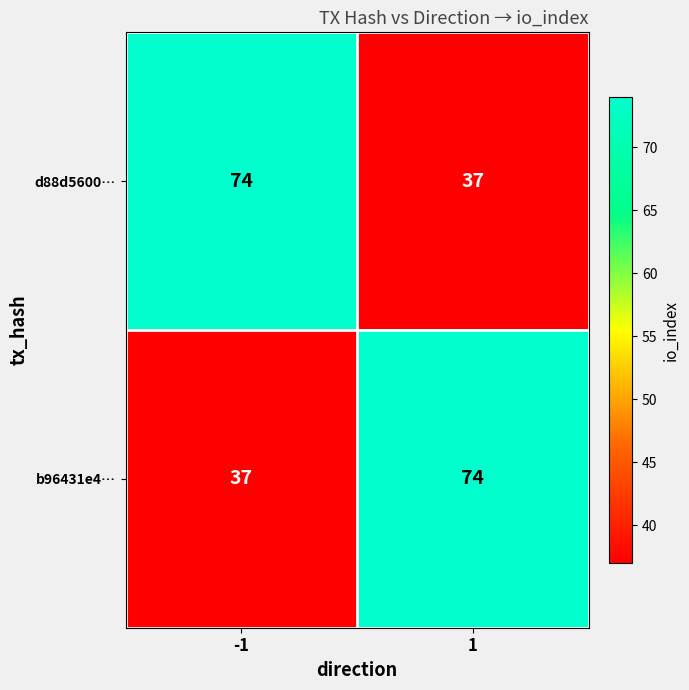

What is the spread (max minus min) of values at -1?

37